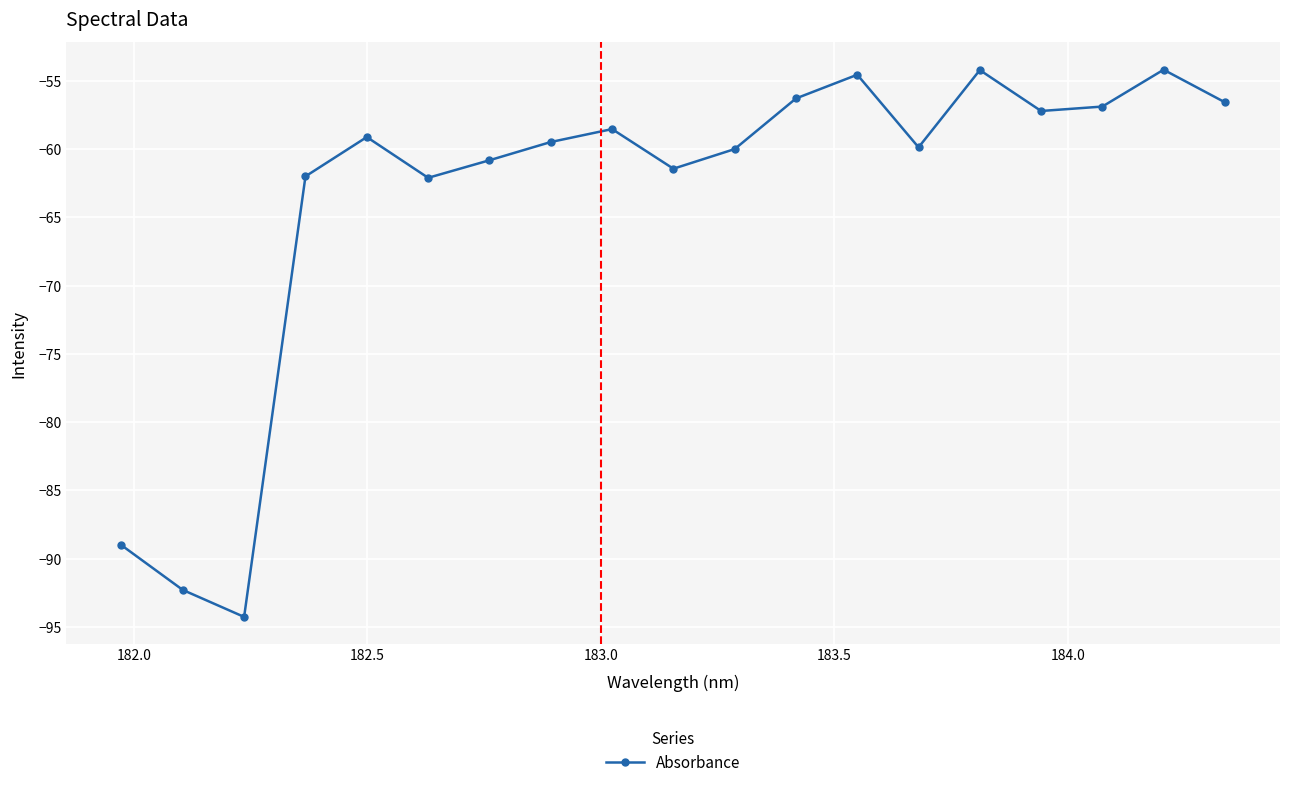

What is the smallest value displayed?

-94.3